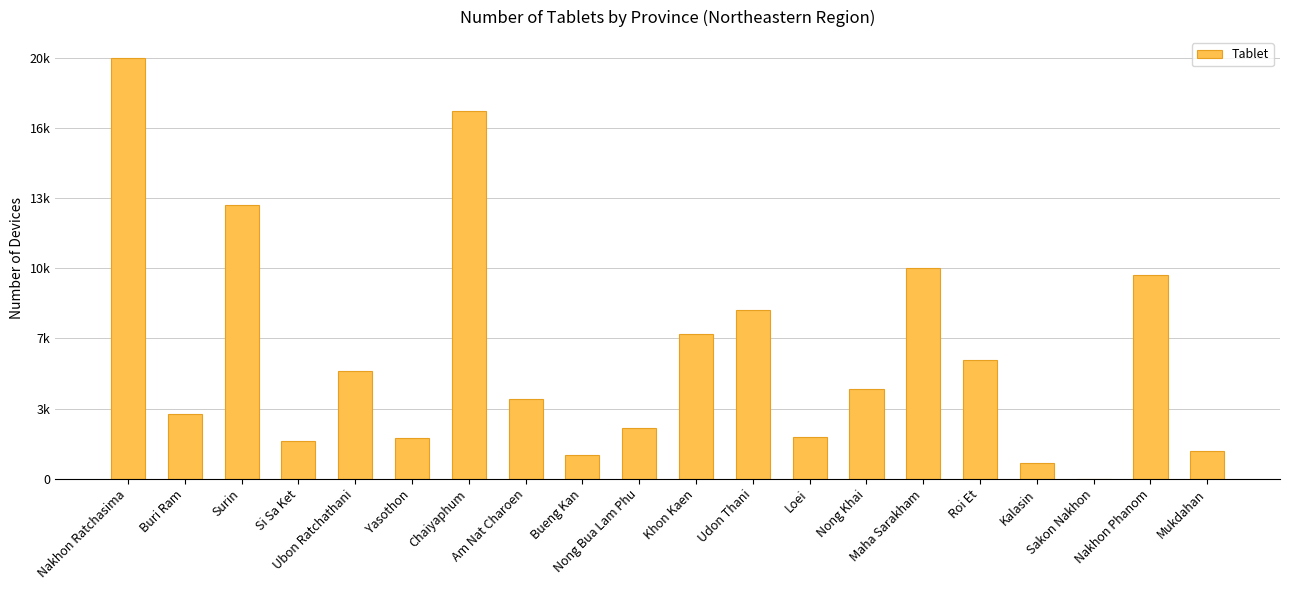

Are the bars horizontal?

No